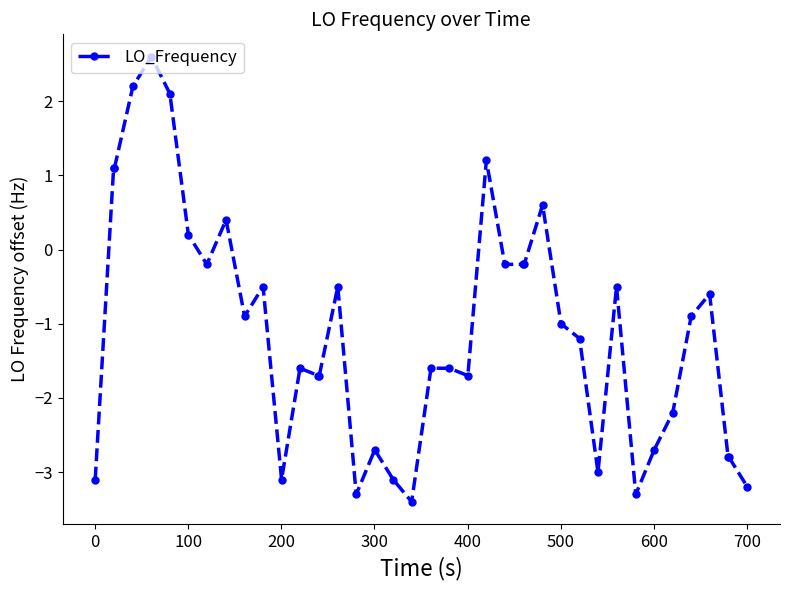

True or false: there are more than 2 points higher than both neighbors.

True